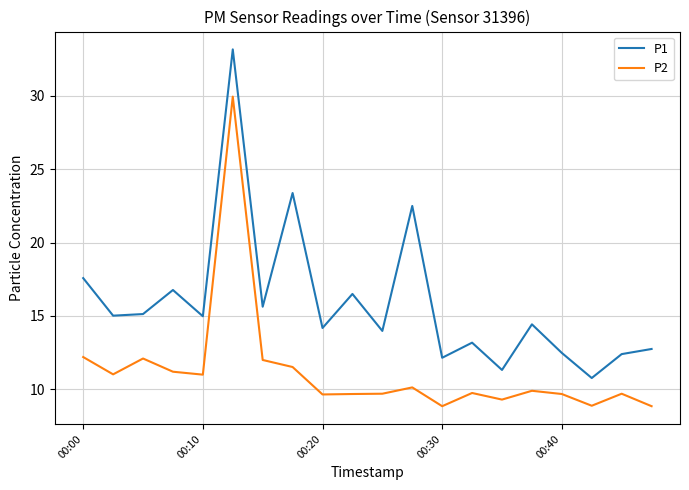

What is the difference between the maximum and minimum values in the P1 series?

22.4